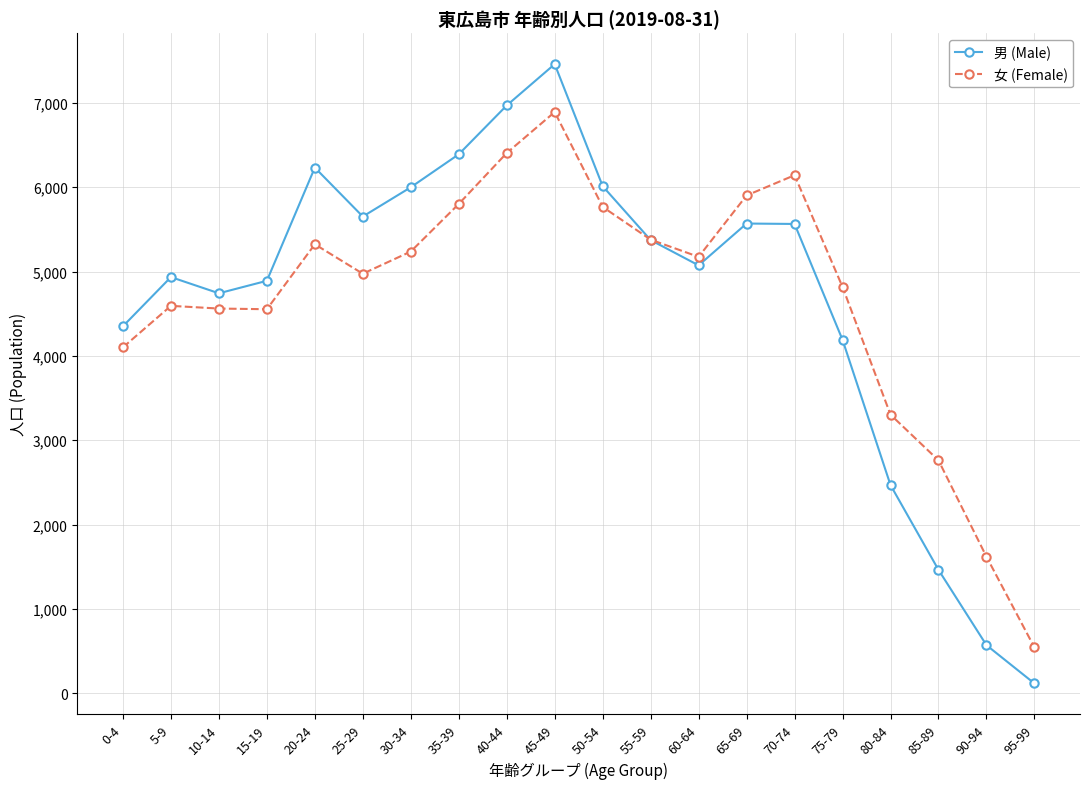

At how many categories does at least one series exceed 5617?

9